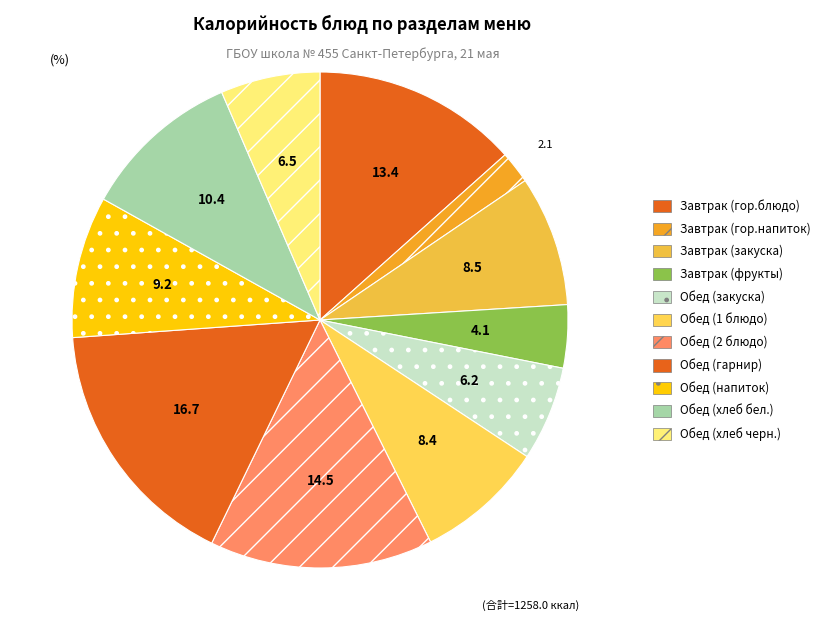

To the nearest percent, what is the average slice percentage?

9%